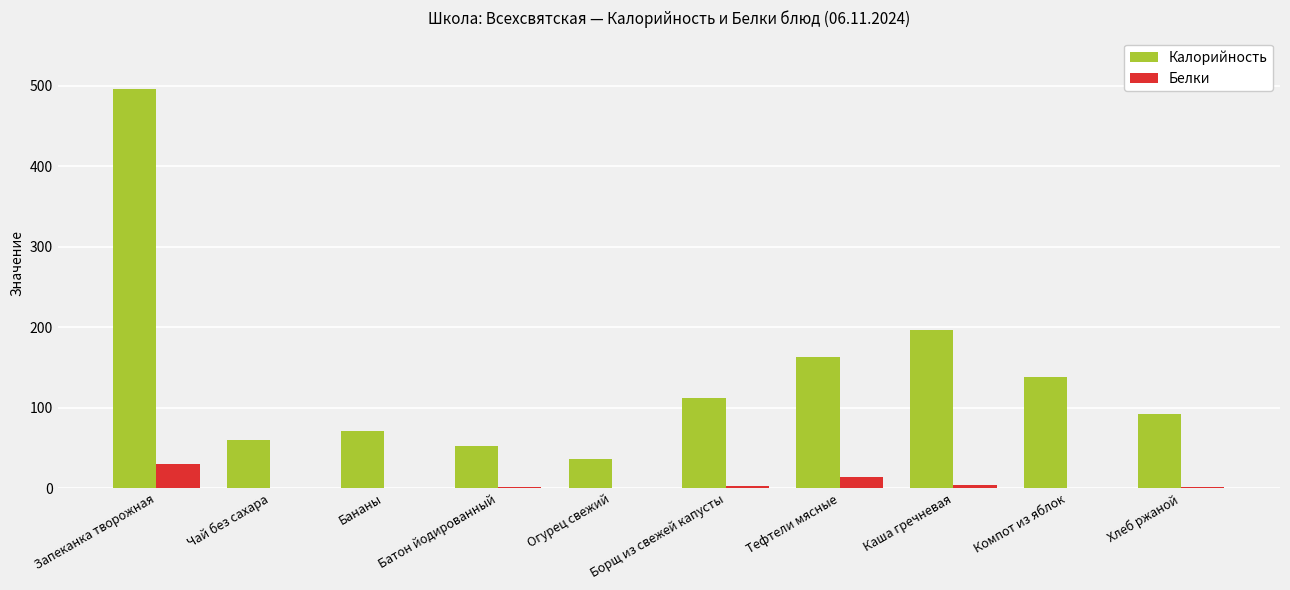

Between Чай без сахара and Каша гречневая, which series saw the biggest shift?

Калорийность